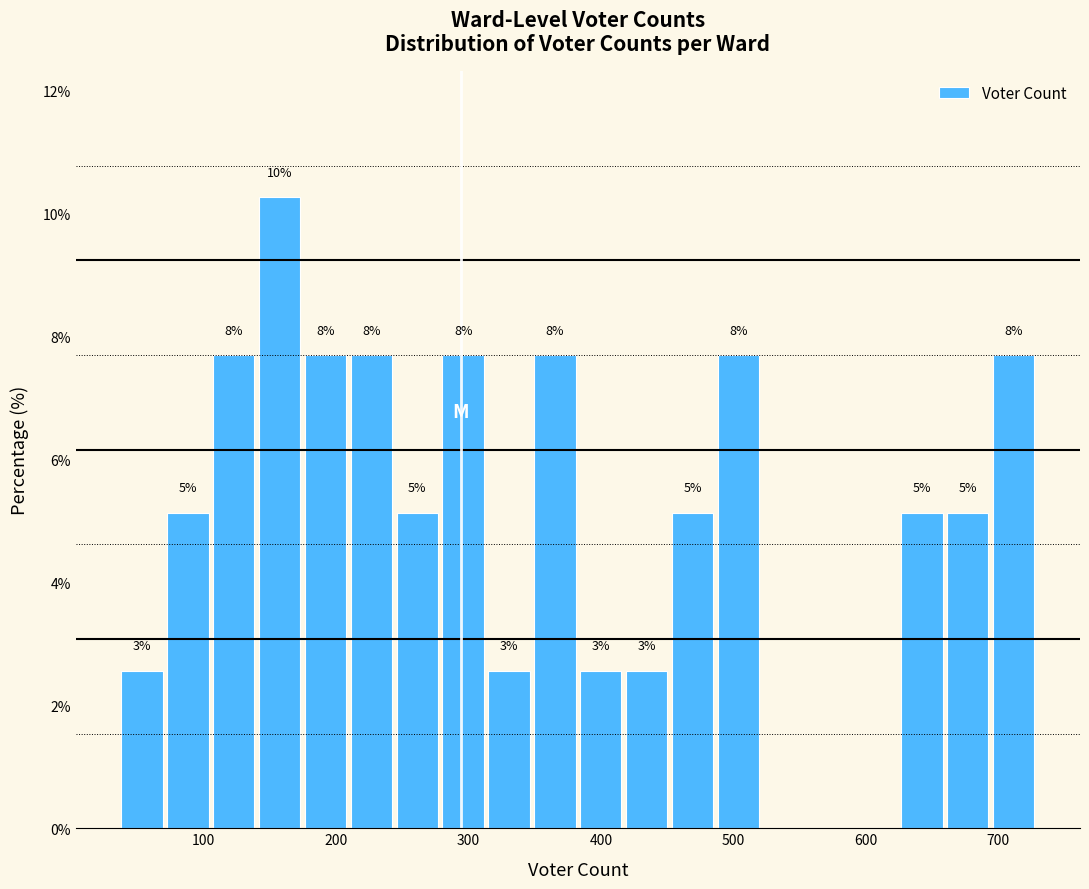

Read against the x-axis, roughly where is the centre of the tallest bar?

160